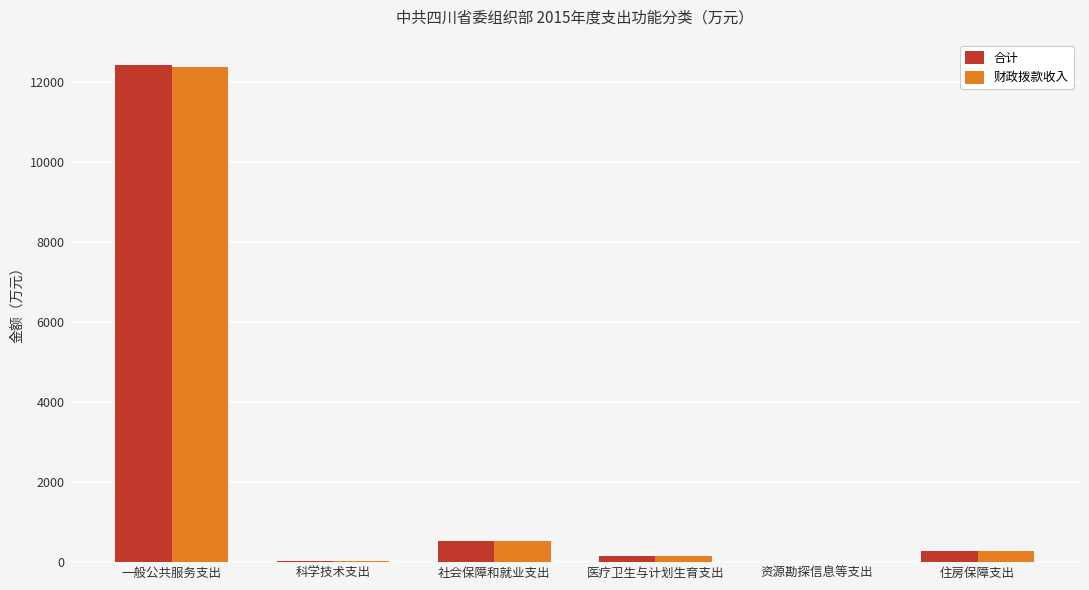

Are the bars horizontal?

No